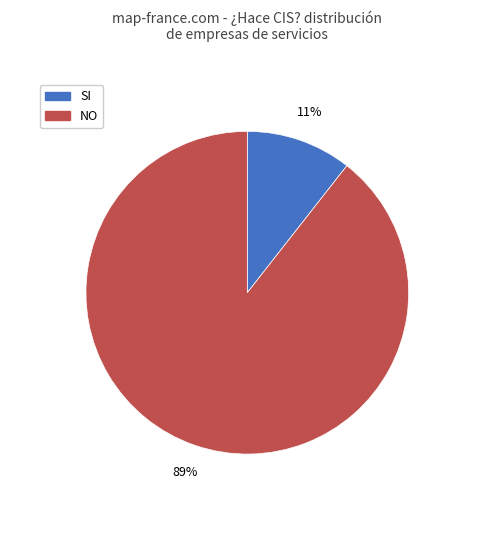

Between SI and NO, which is larger?

NO